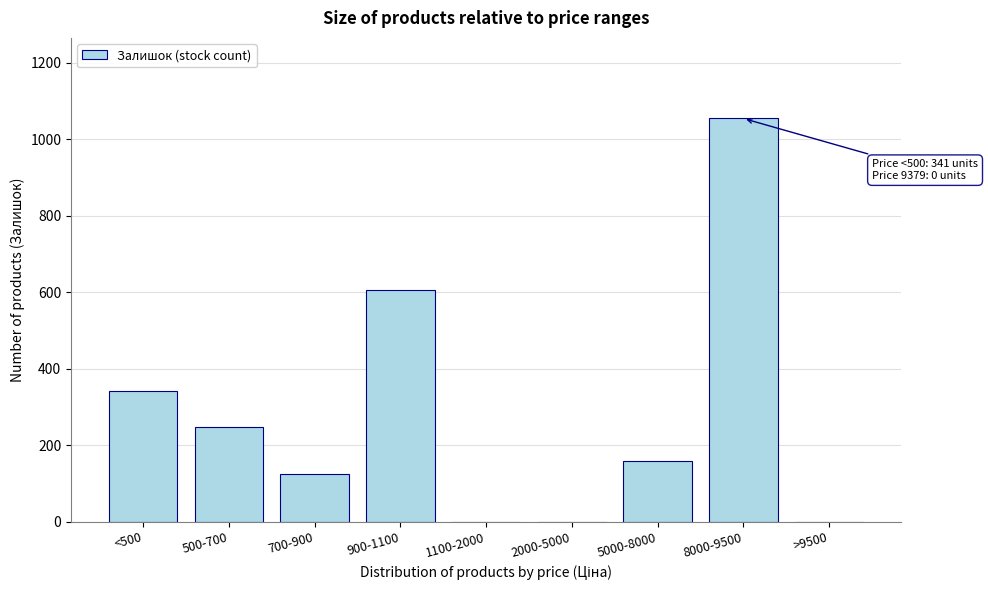

Reading left to right, extract all data points from this chart.

<500=341	500-700=247	700-900=125	900-1100=606	1100-2000=0	2000-5000=0	5000-8000=158	8000-9500=1054	>9500=0